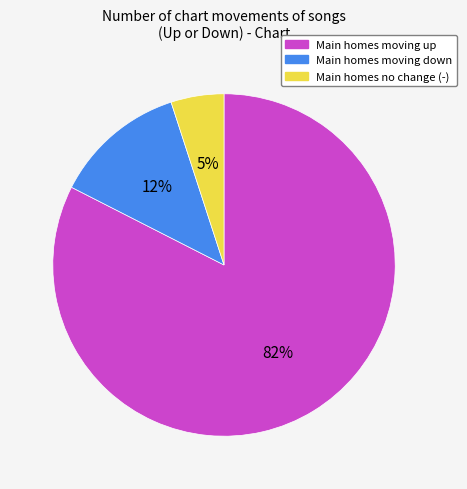

To the nearest percent, what is the average slice percentage?

33%